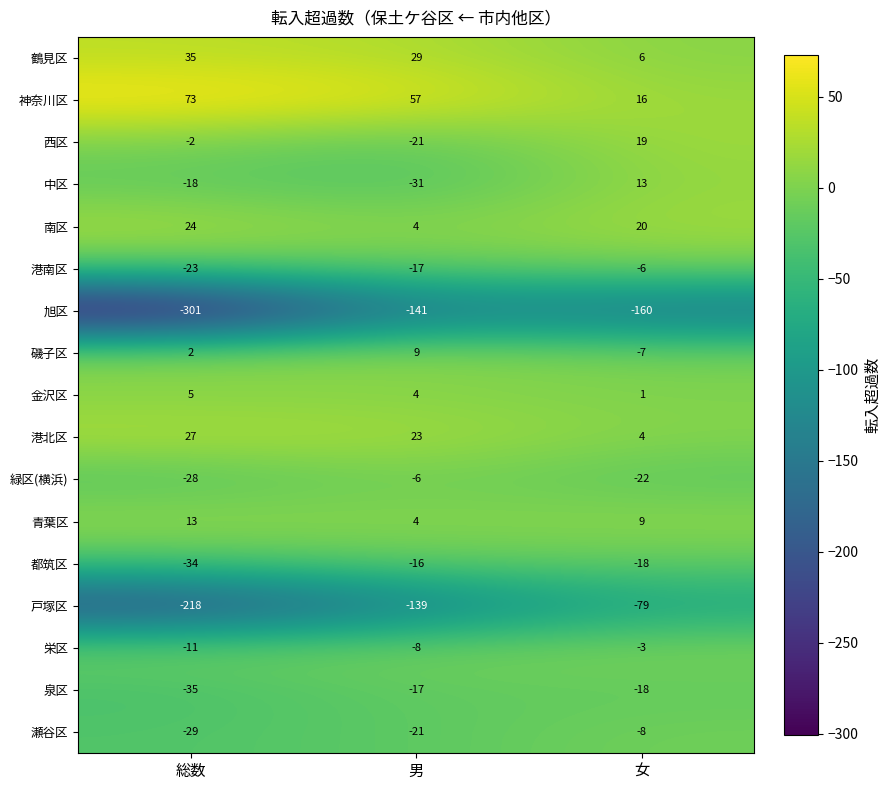

Which series has the largest total across all categories?

神奈川区